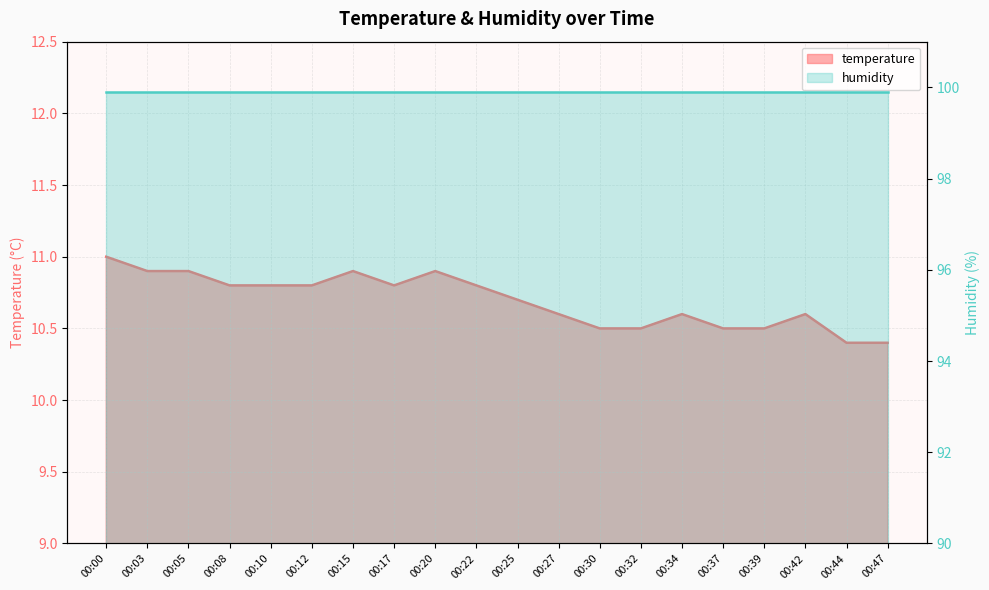

At which category does the chart reach its peak across all series?

00:00